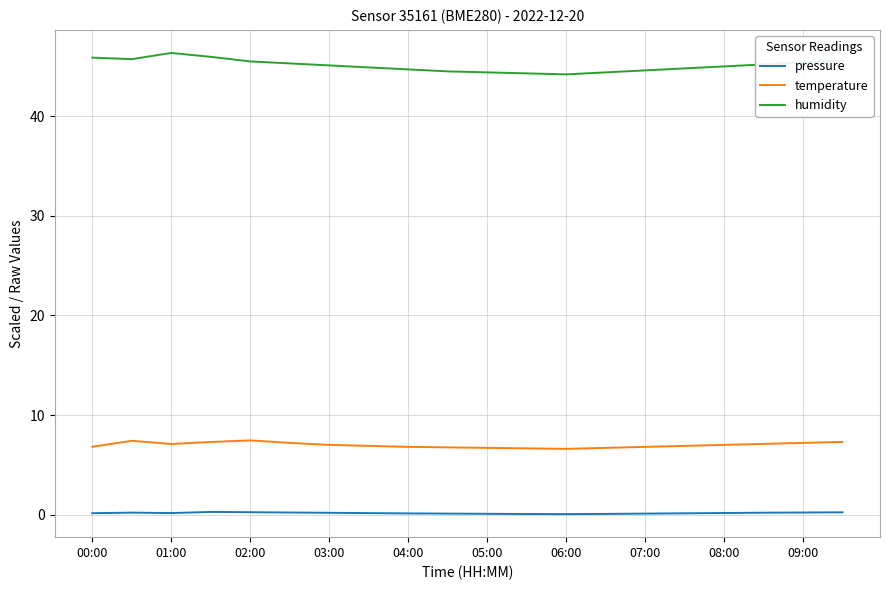

What is the difference between the maximum and minimum values in the pressure series?

0.2